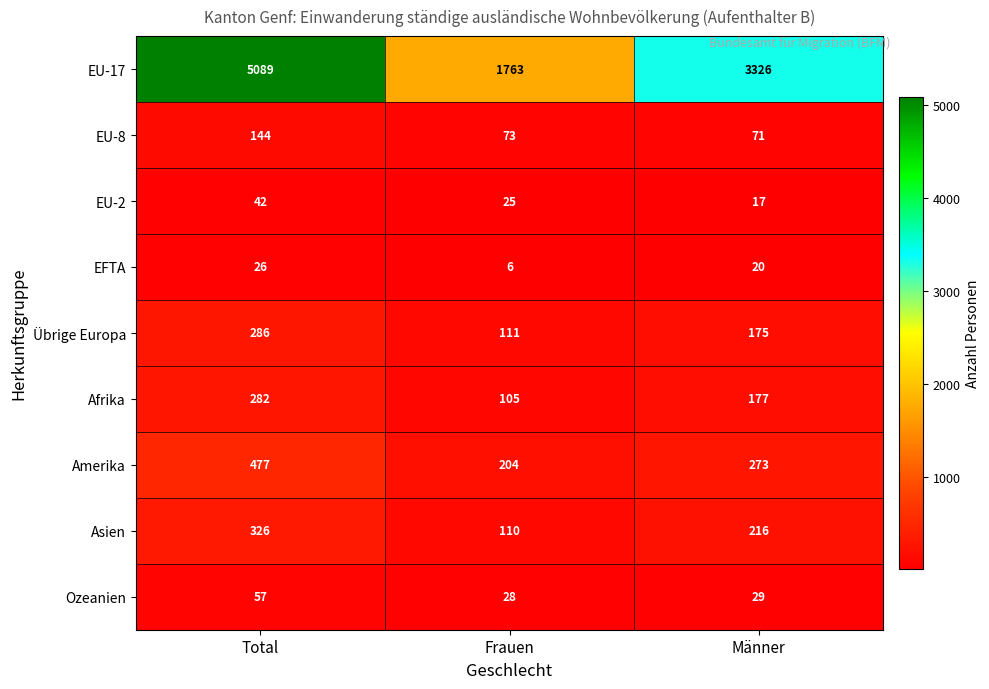

List the series in order of their peak value, highest first.

EU-17, Amerika, Asien, Übrige Europa, Afrika, EU-8, Ozeanien, EU-2, EFTA